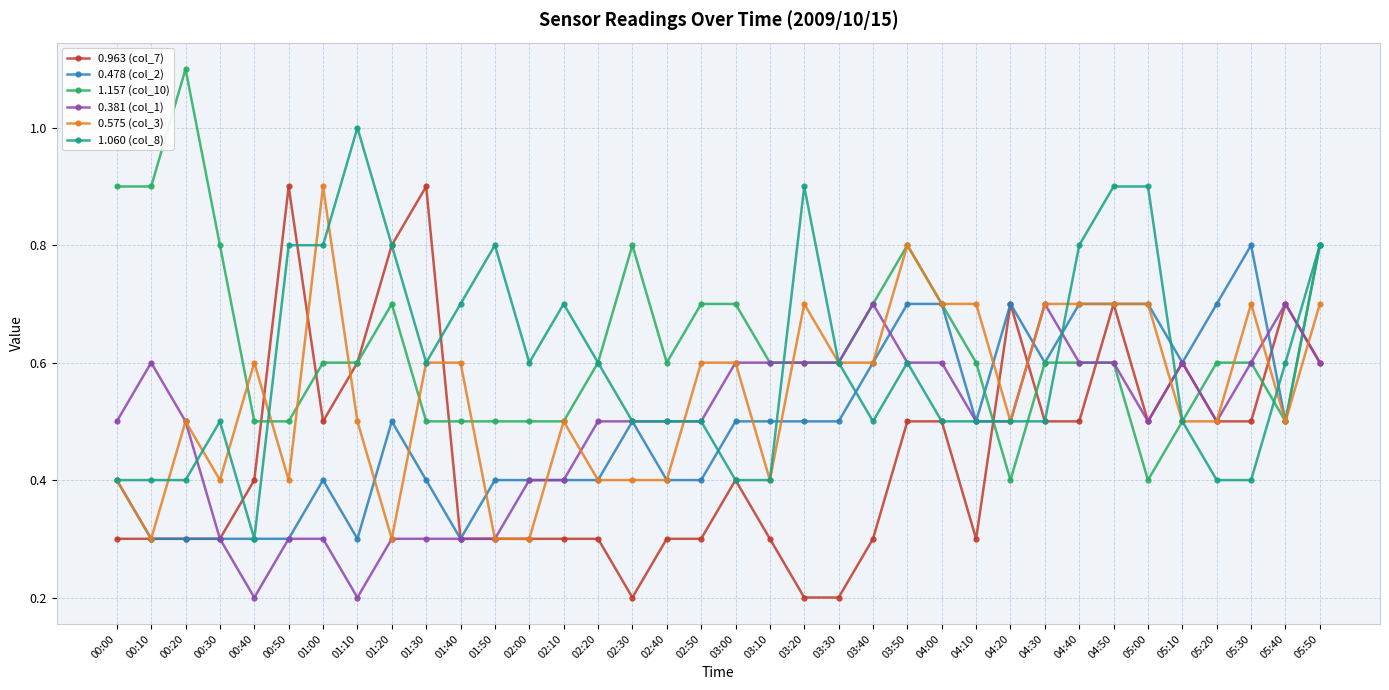

What is the label of the 32nd point from the right?

00:40